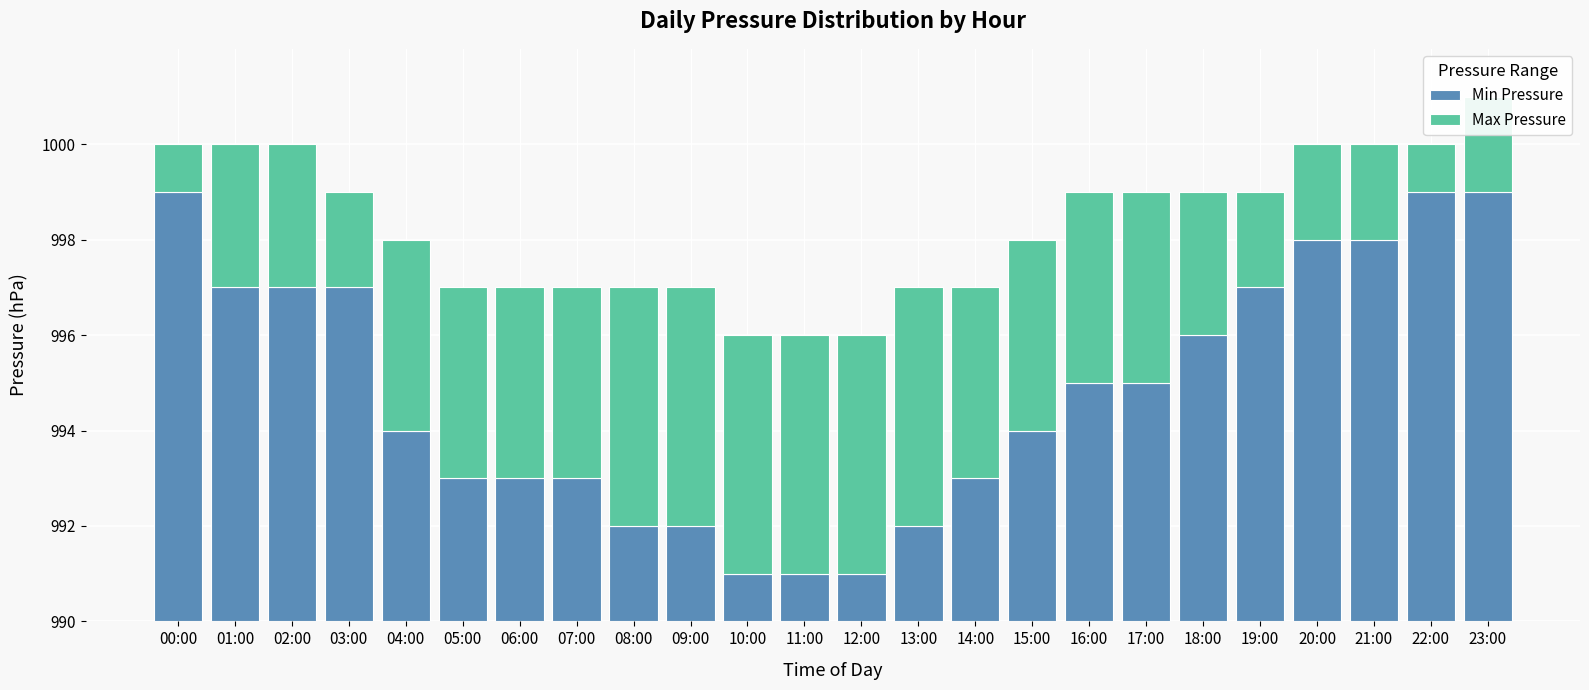

Which series changed the most between 09:00 and 14:00?

Min Pressure